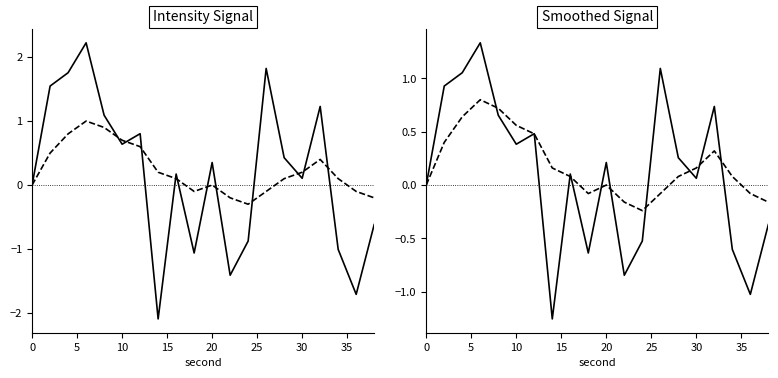

How many data points in smoothed are above 0?

12